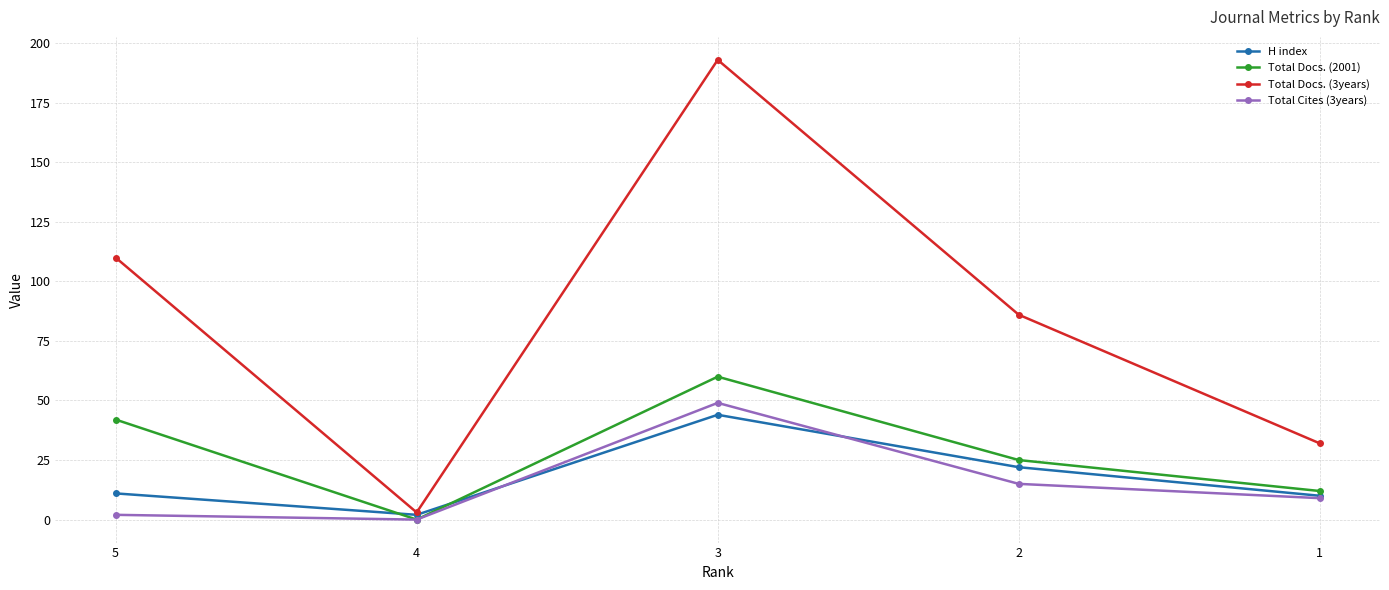

Which category has the lowest value across all series?

4